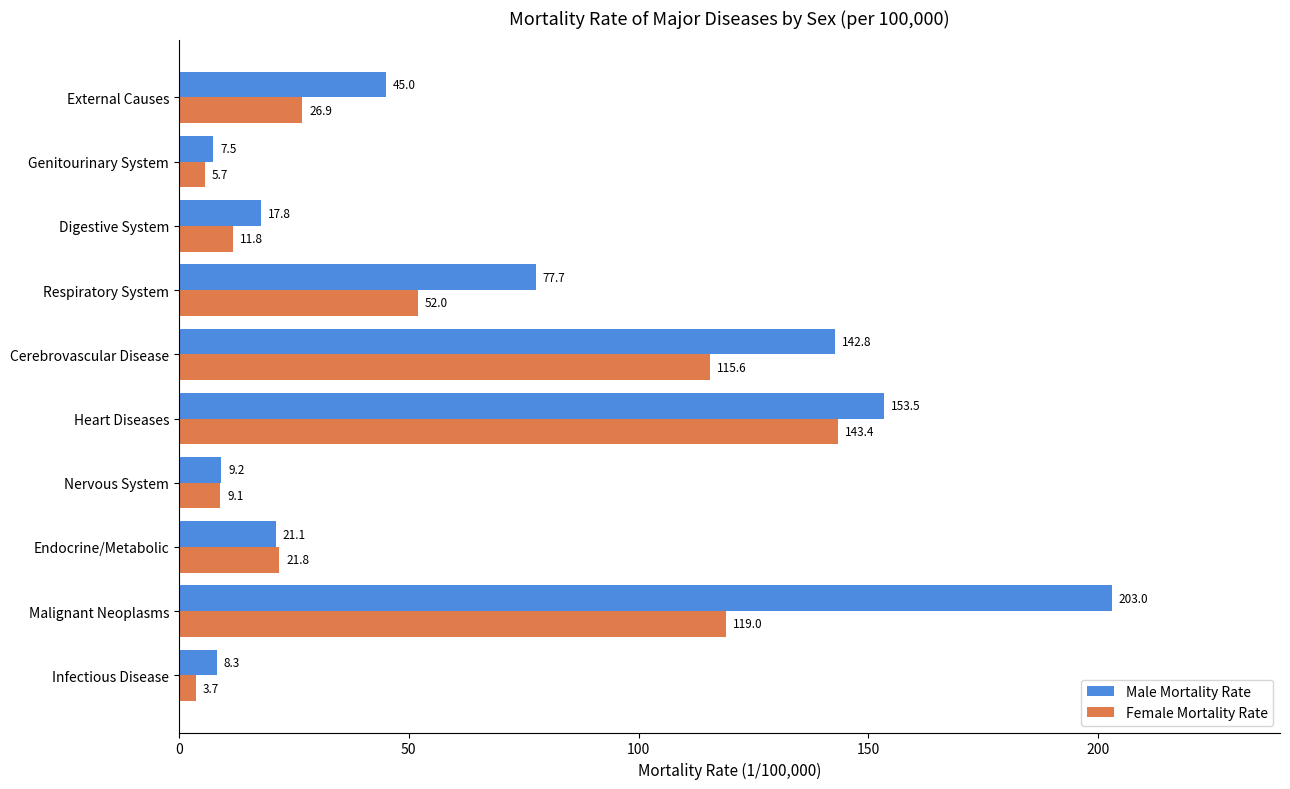

The Male Mortality Rate series shows 7.5 at Genitourinary System. True or false?

True